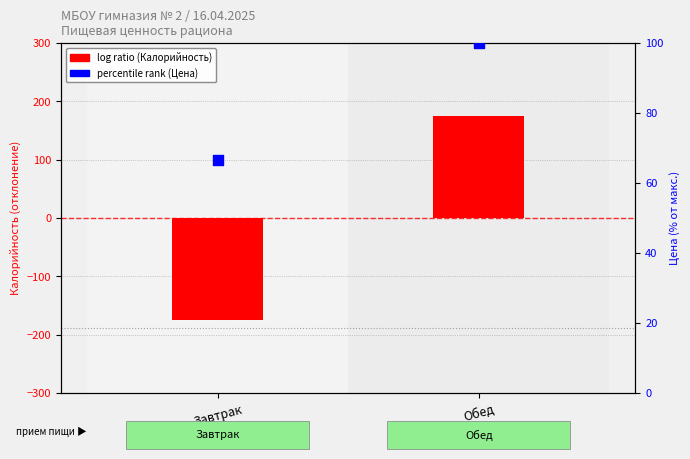

What are all the series names shown in the legend?

log ratio, percentile rank within the sample